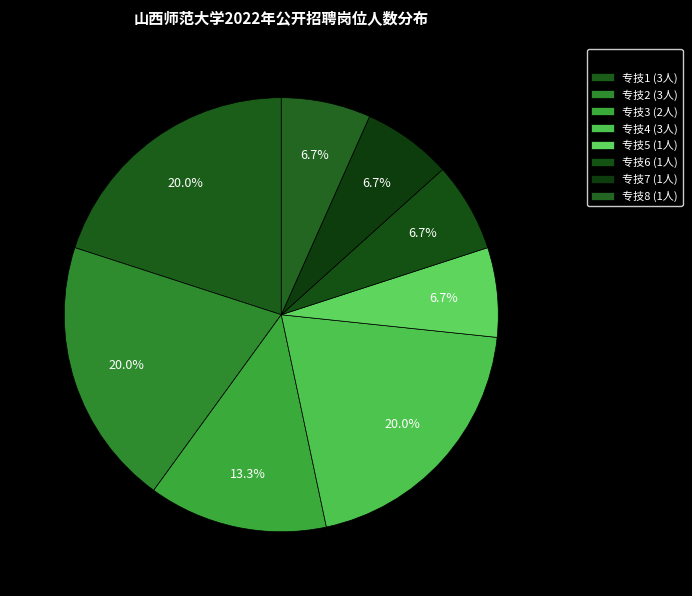

What portion of the pie excludes 专技8?

93.3%